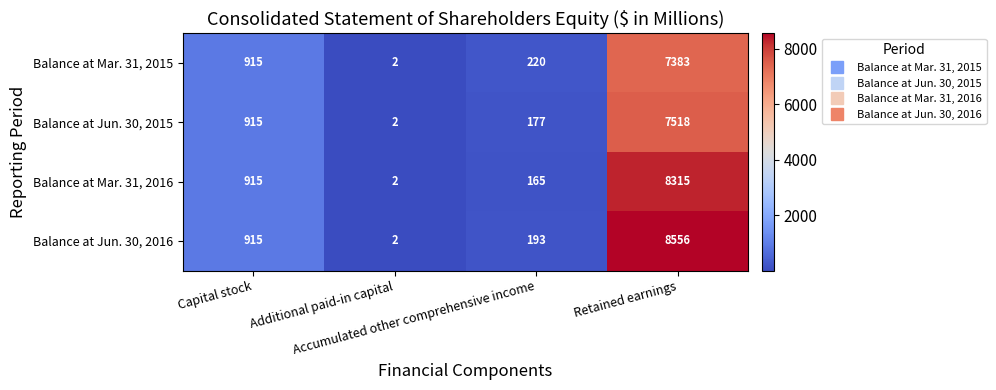

How many categories are shown in the chart?

4